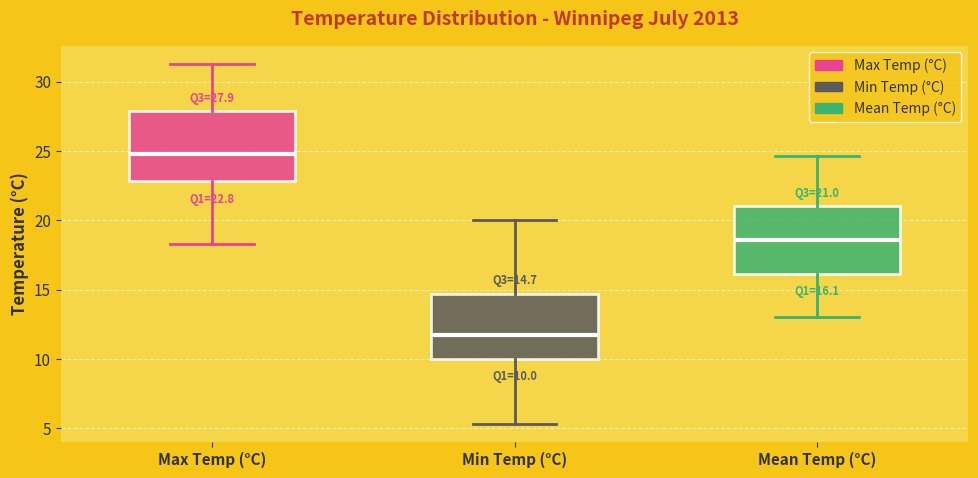

Which box's median line is the highest?

Max Temp (°C)